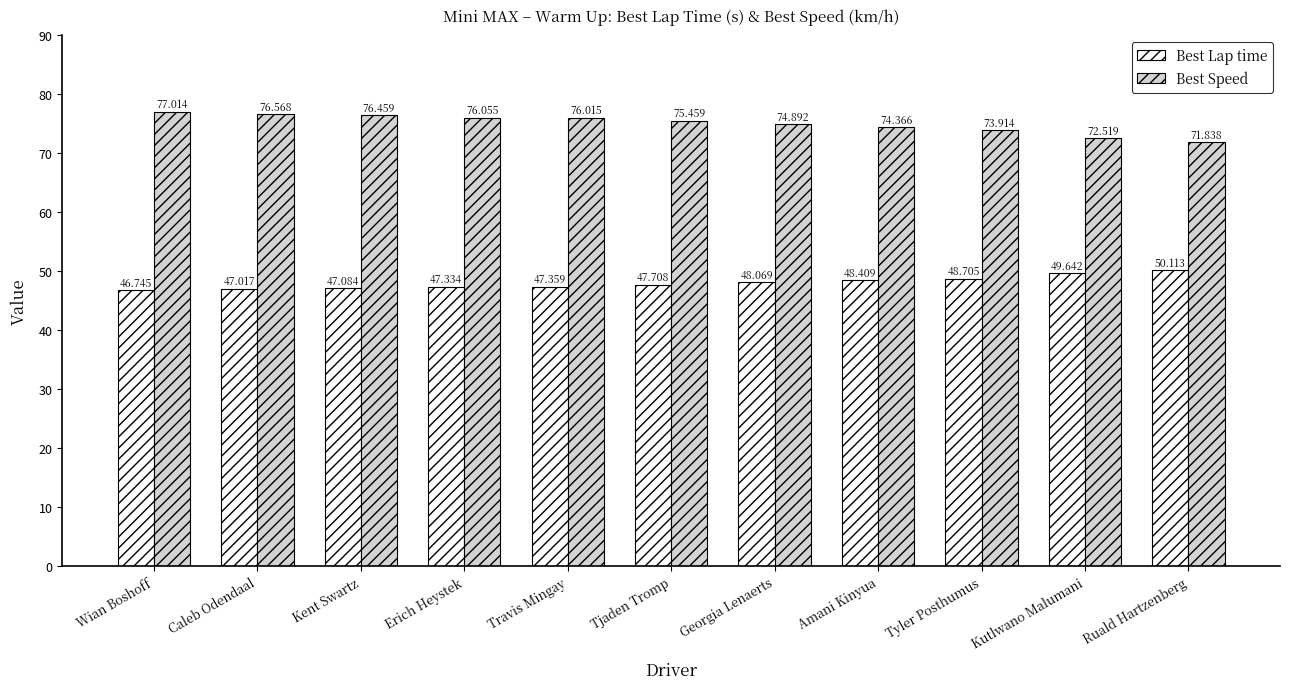

What is the value of the Best Lap time bar at the 11th from the left?

50.1